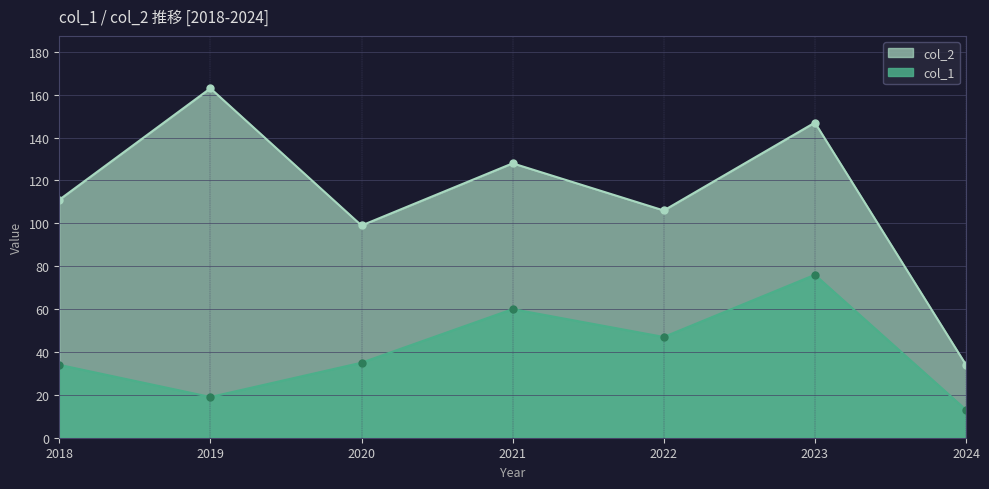

Rank the series at 2020 from highest to lowest value.

col_2, col_1